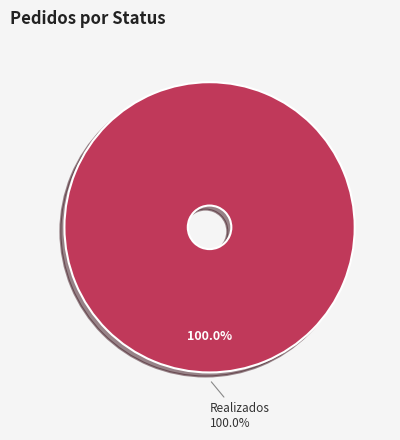

True or false: Respondidos accounts for 1% of the total.

False